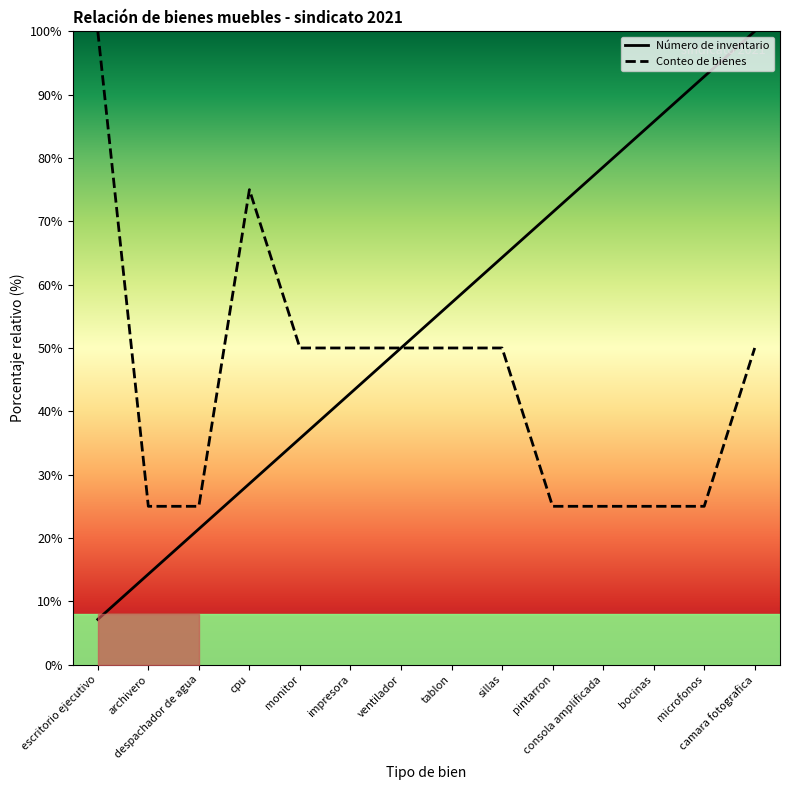

Which series has the largest total across all categories?

Número de inventario